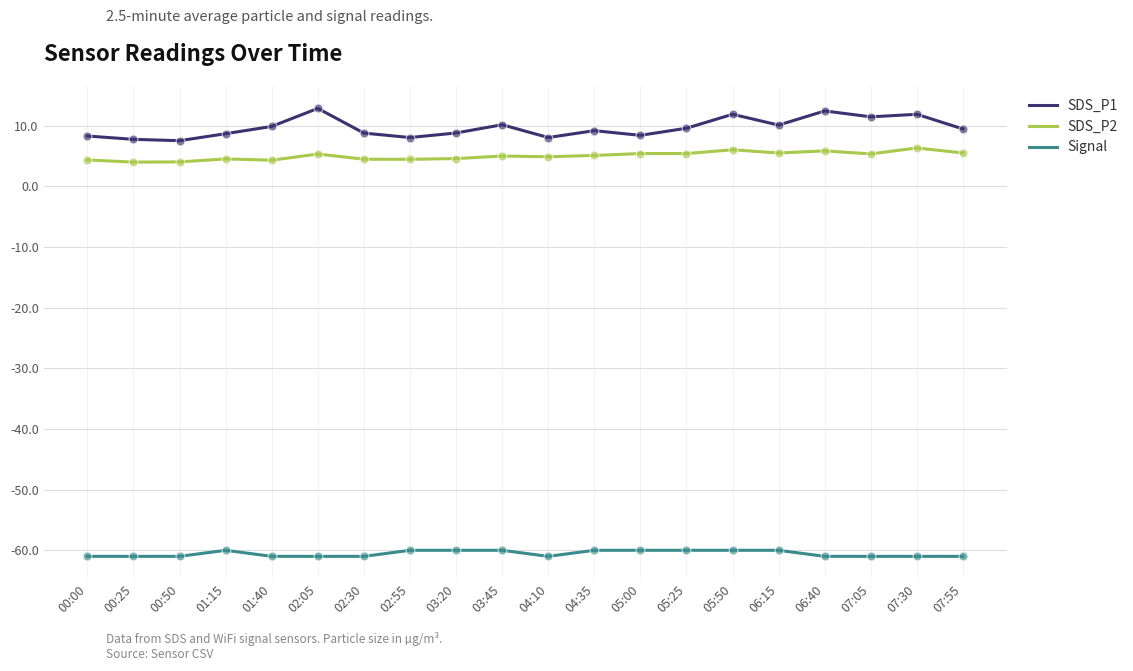

Is the value of SDS_P1 at 01:15 greater than the value of Signal at 07:30?

Yes